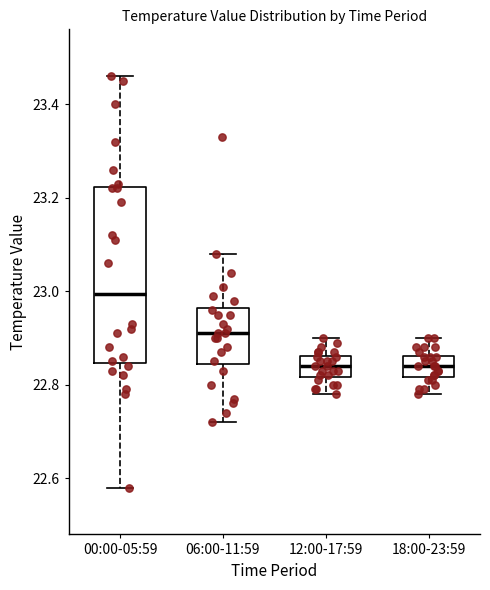

Which box is the tallest, from its lower edge to its upper edge?

00:00-05:59